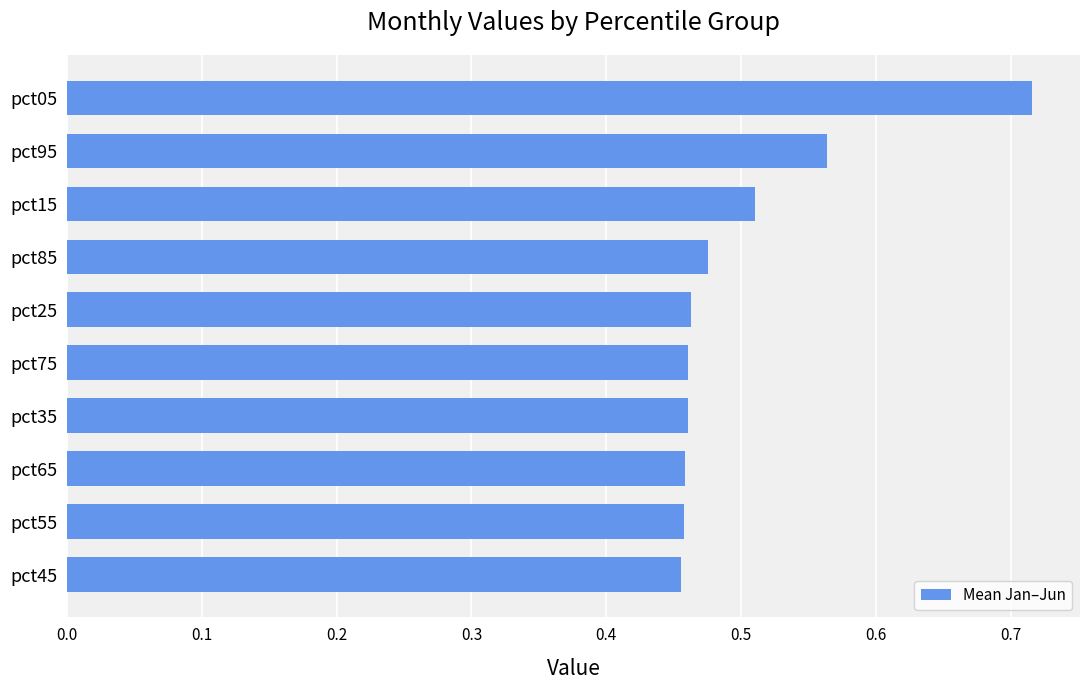

The chart shows a value of 0.6 at pct75. True or false?

False